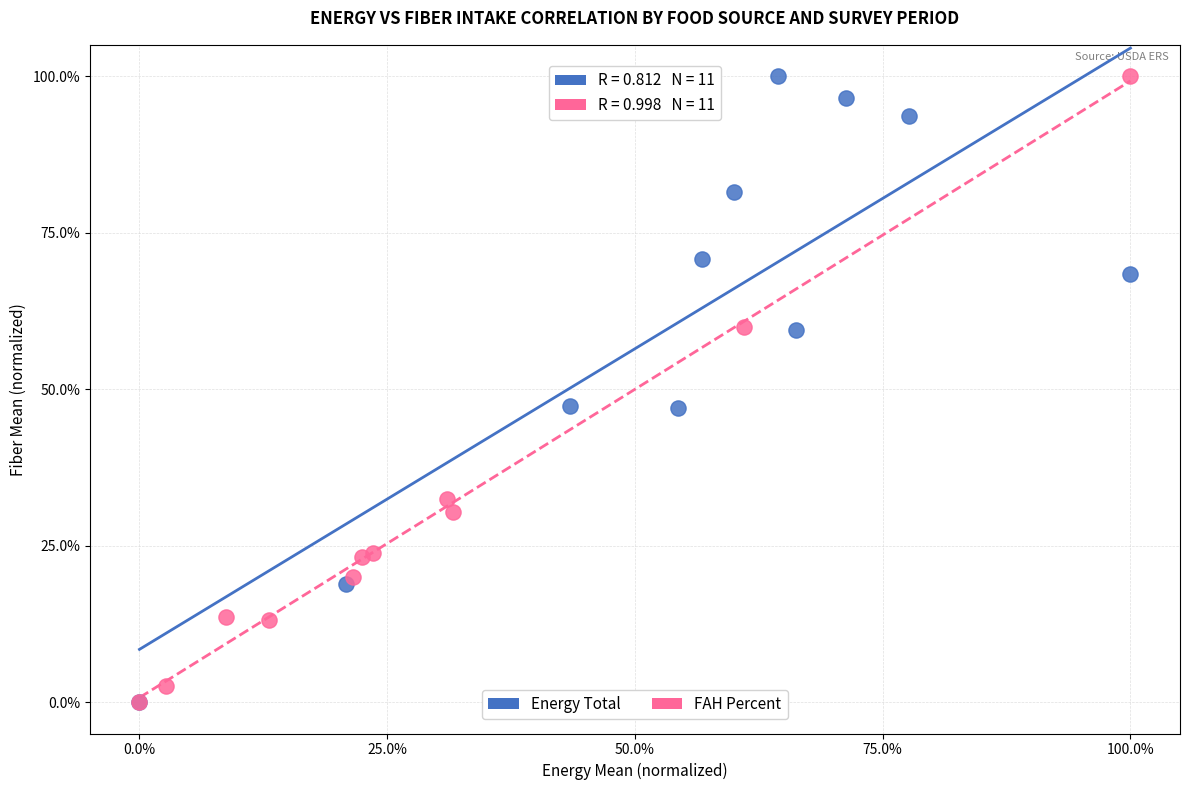

What are all the series names shown in the legend?

Energy Total, FAH Percent